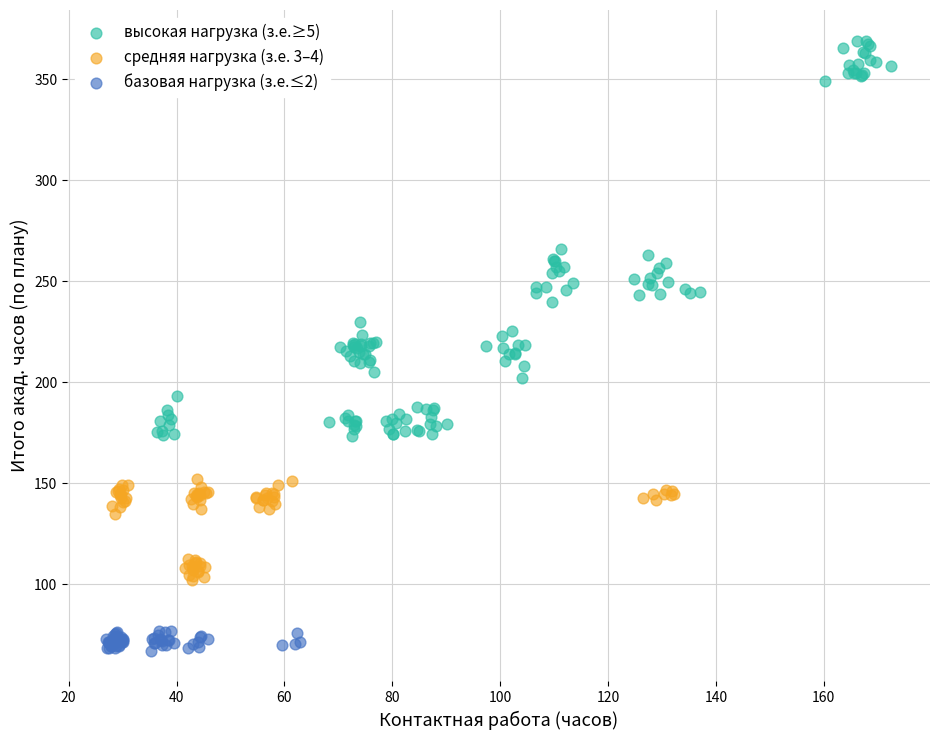

Which series reaches the maximum Y coordinate?

высокая нагрузка (з.е.≥5)